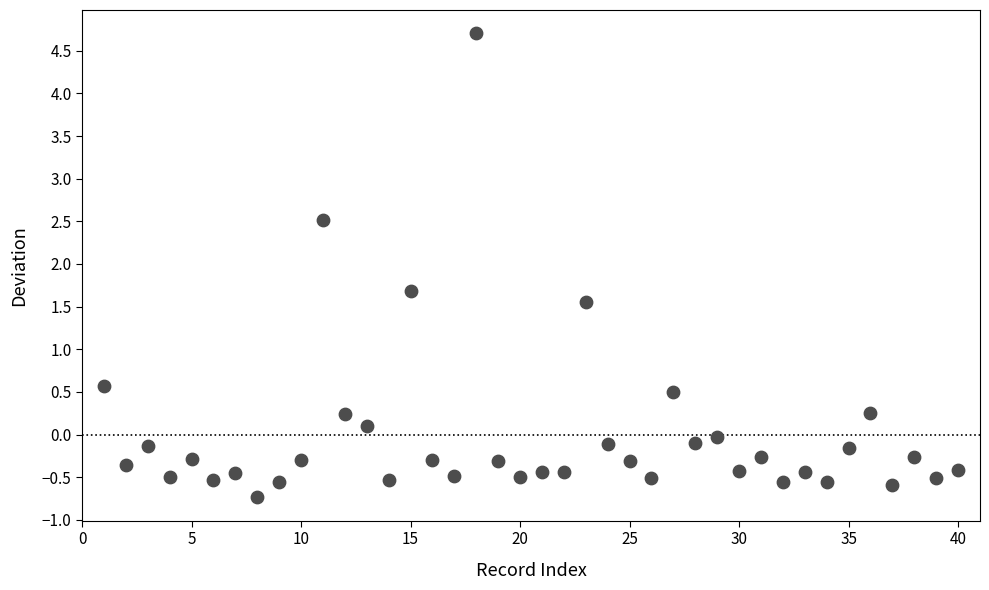

What is the range of Y values (max minus min)?

5.4